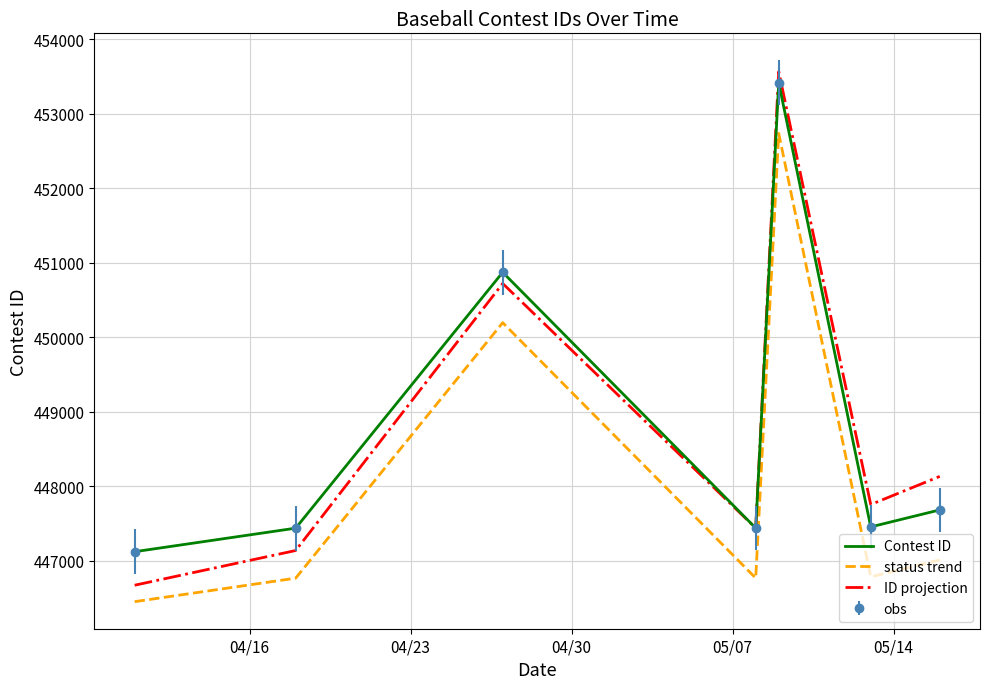

True or false: status trend and Contest ID intersect in this chart.

False